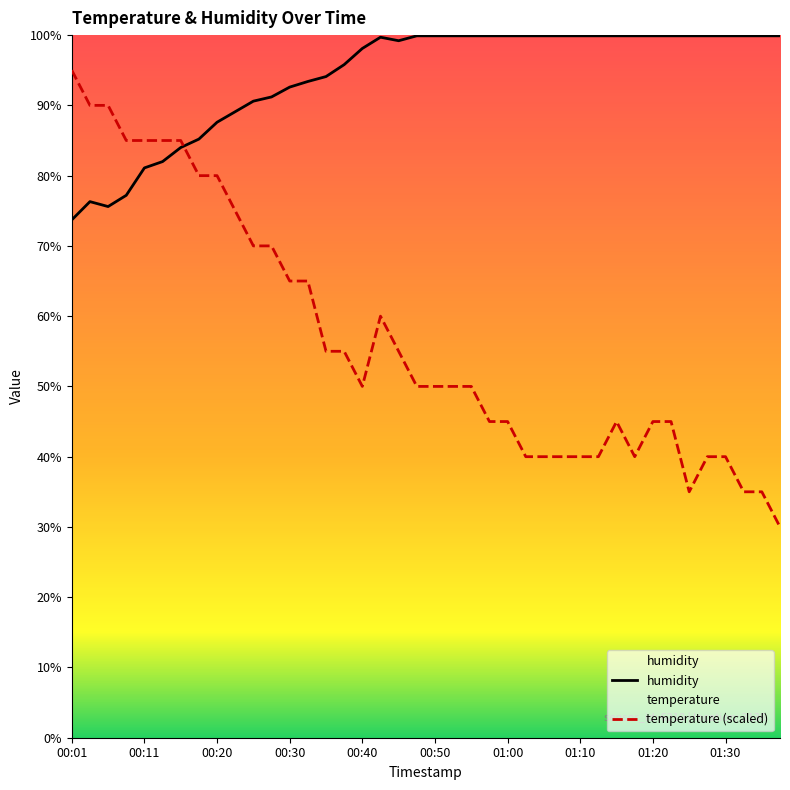

Does the chart display data point markers on the line(s)?

No